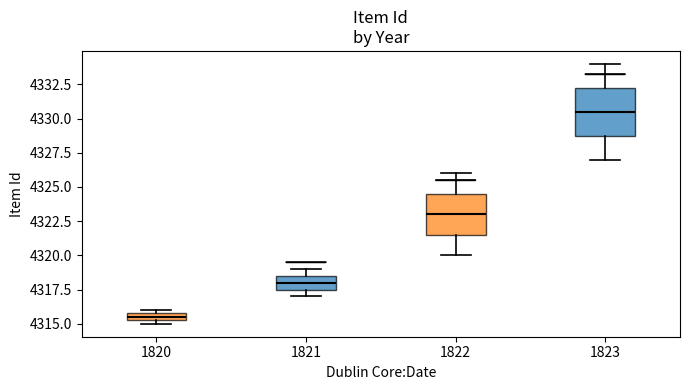

Where is the upper edge of the box at x = 1821 on the y-axis? The values are not printed on the chart, so give them approximately, as read against the axis.

4318.5